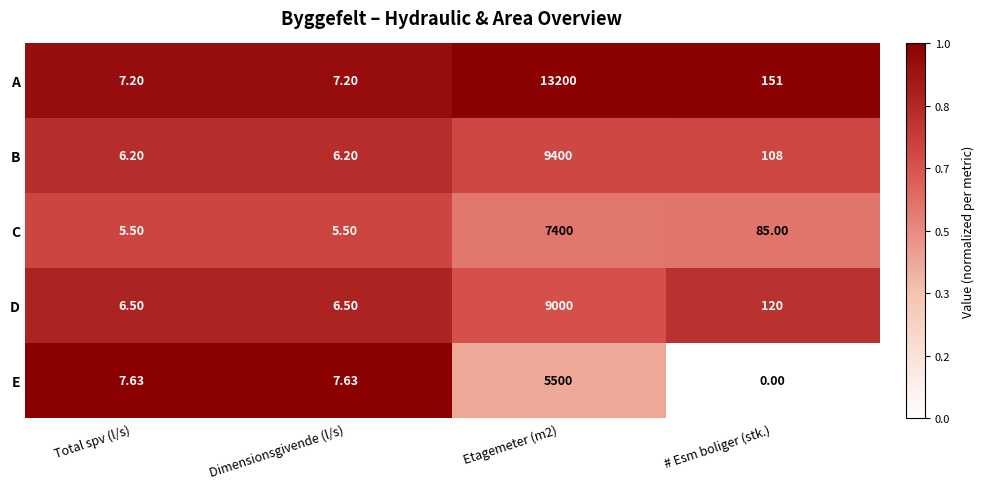

What is the total value across all series at Dimensionsgivende (l/s)?

33.0